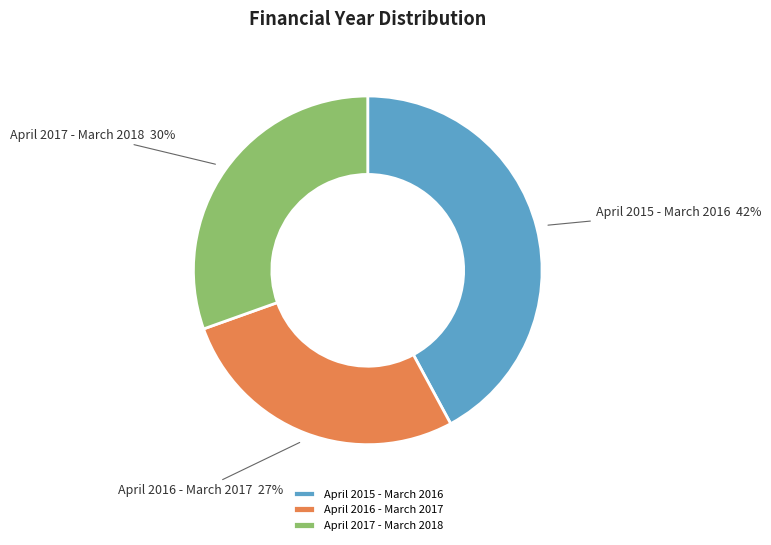

Between April 2016 - March 2017 and April 2015 - March 2016, which is larger?

April 2015 - March 2016